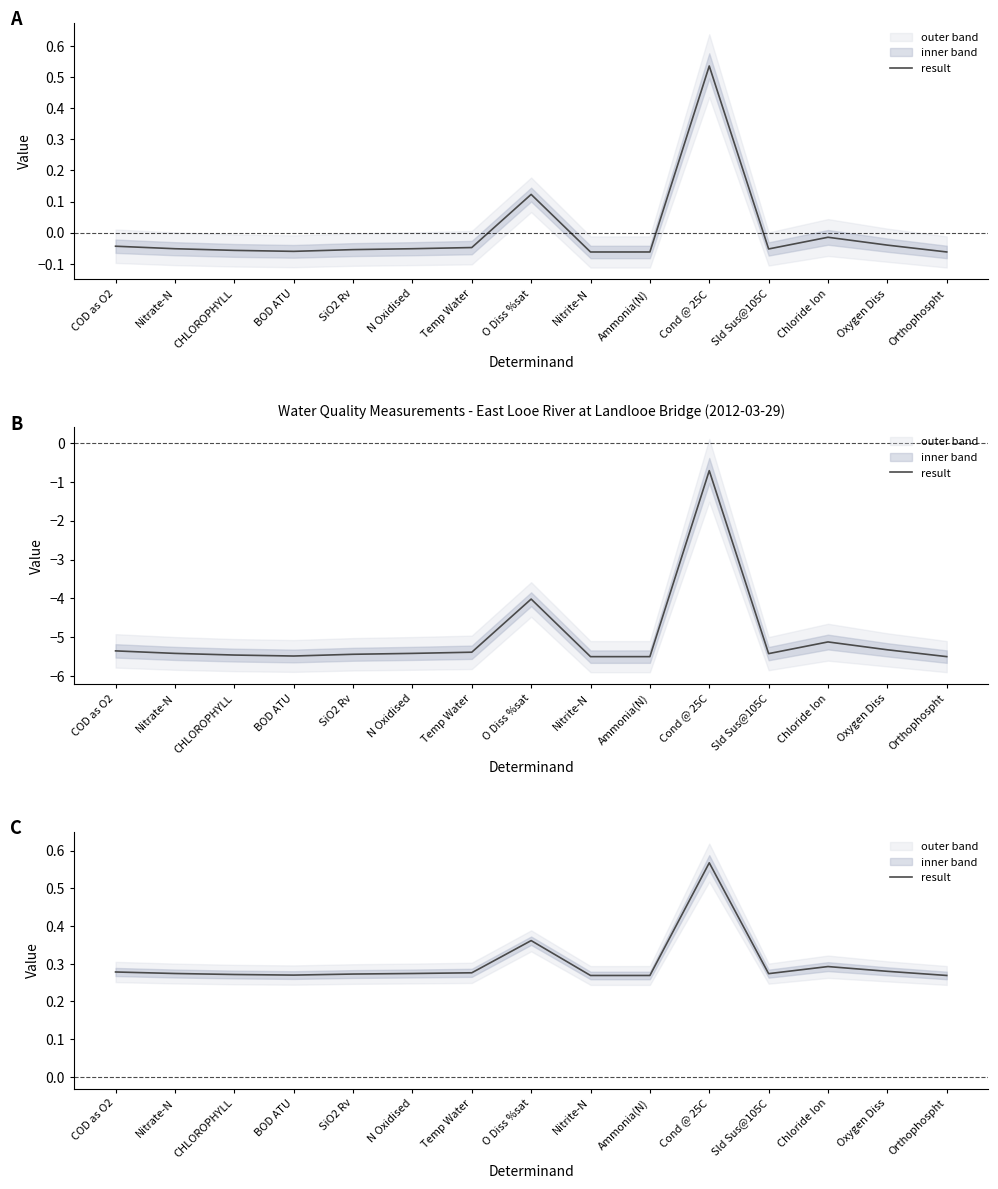

Read the value at Cond @ 25C.

0.6